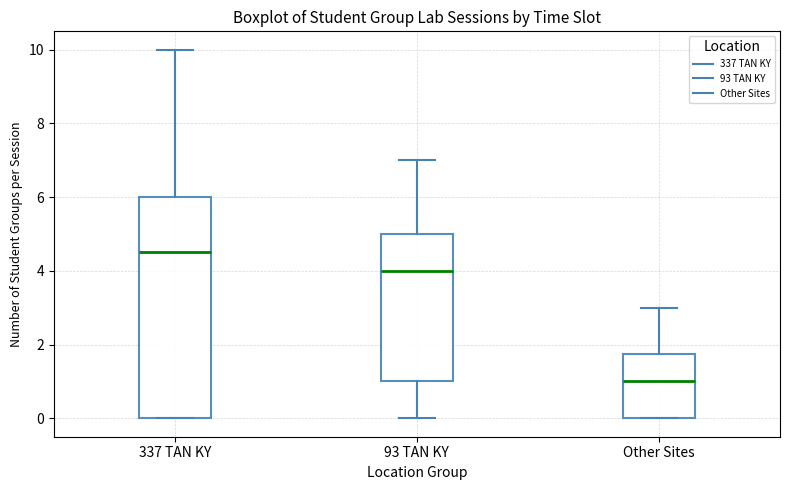

Which box has the highest median line?

337 TAN KY